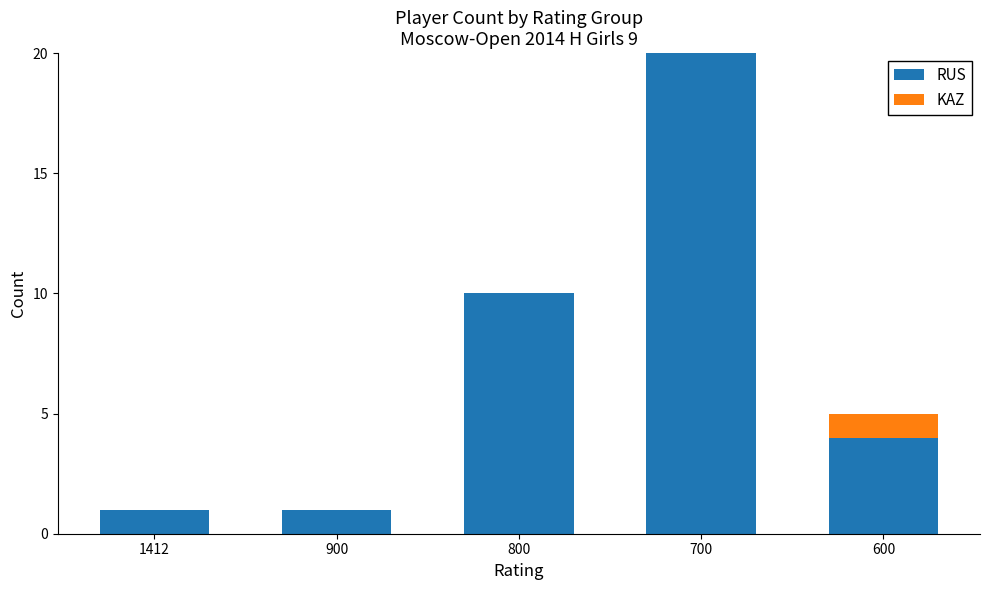

What are all the series names shown in the legend?

RUS, KAZ